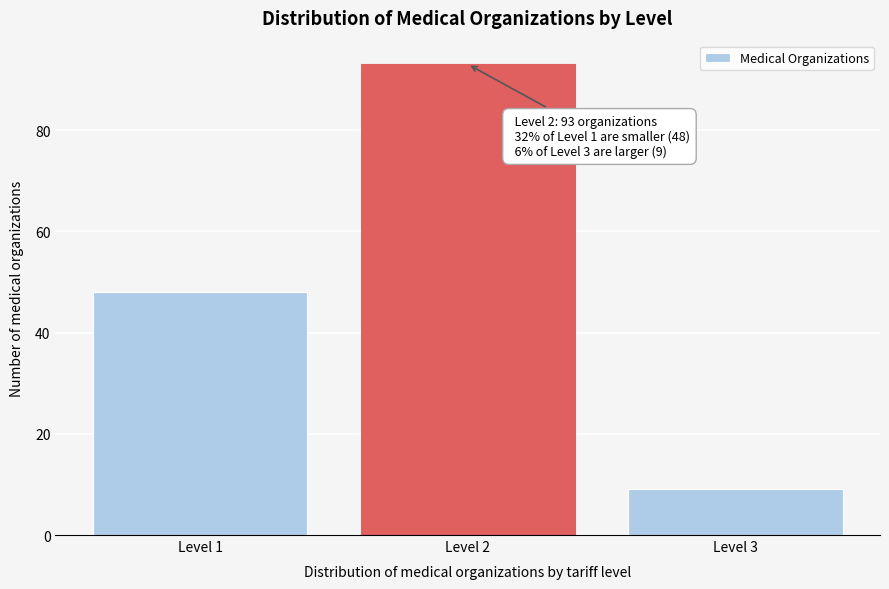

Reading right to left, extract all data points from this chart.

Level 3=9	Level 2=93	Level 1=48